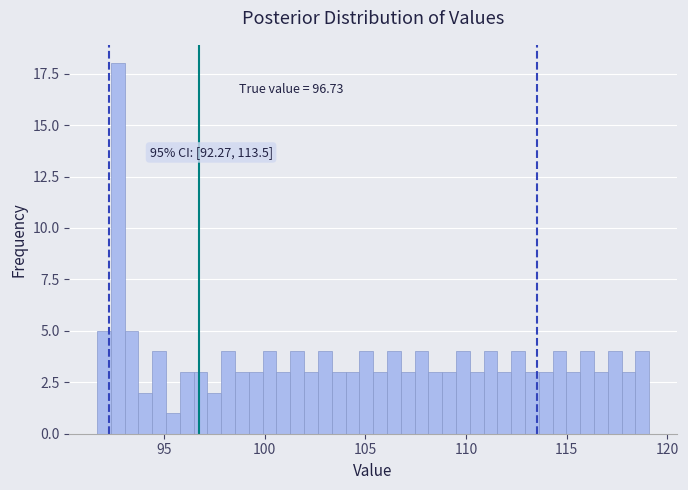

Around what value on the x-axis is the tallest bar? Give the approximate position of its centre, as read against the axis.

92.5